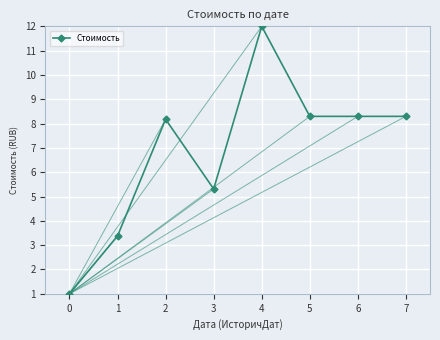

Which has a higher value, 0 or 5?

5